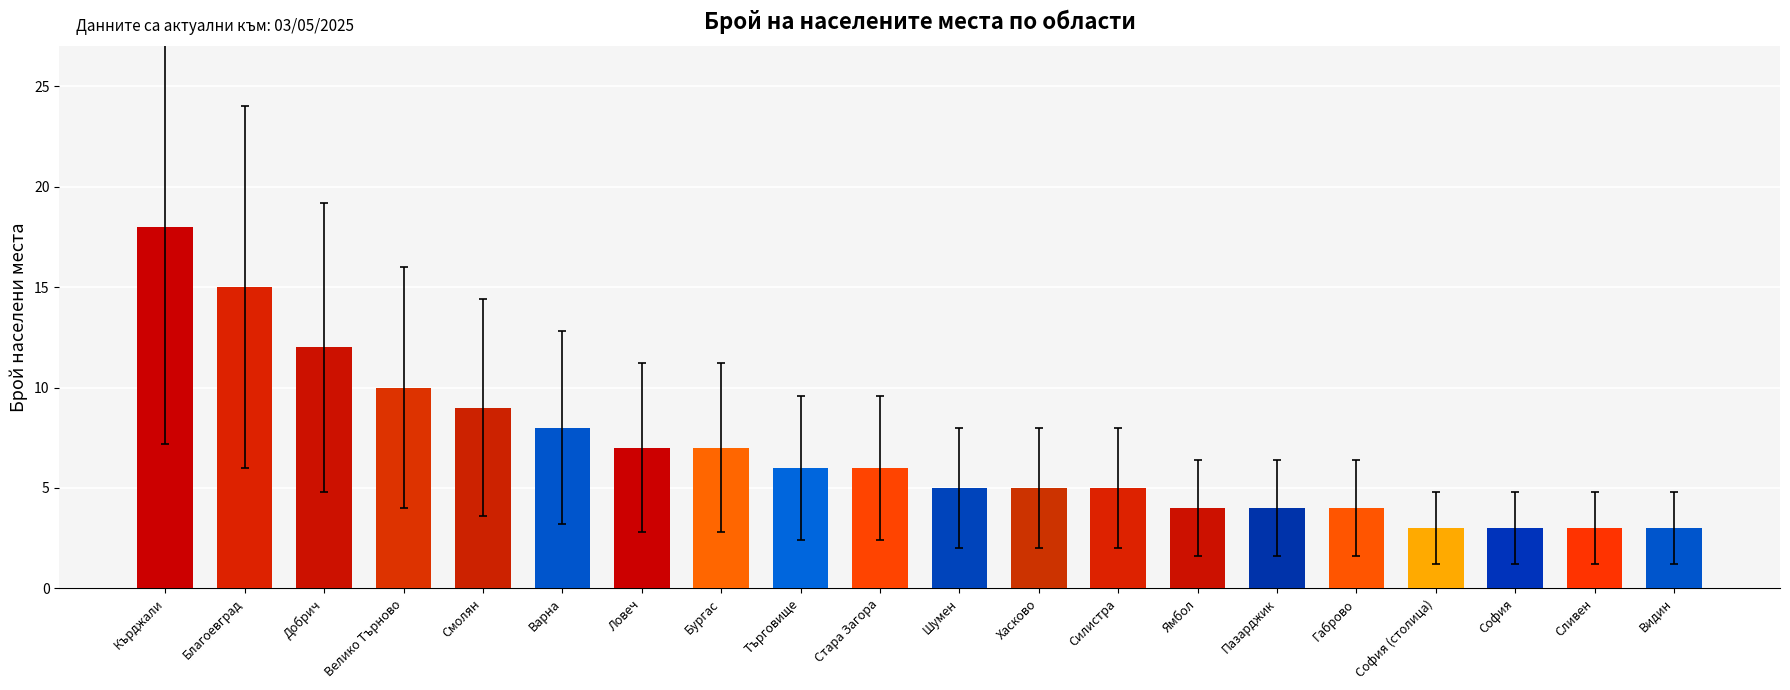

What is the value of the 20th bar from the left?

3